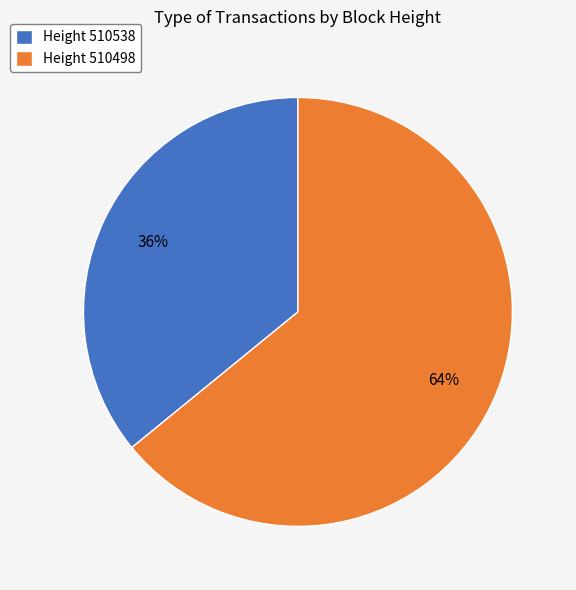

Do Height 510538 and Height 510498 together represent more than half of the pie?

Yes